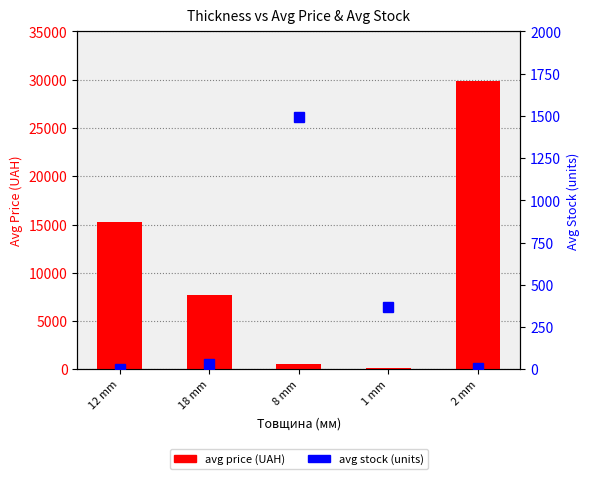

What is the label of the 3rd bar from the right?

8 mm